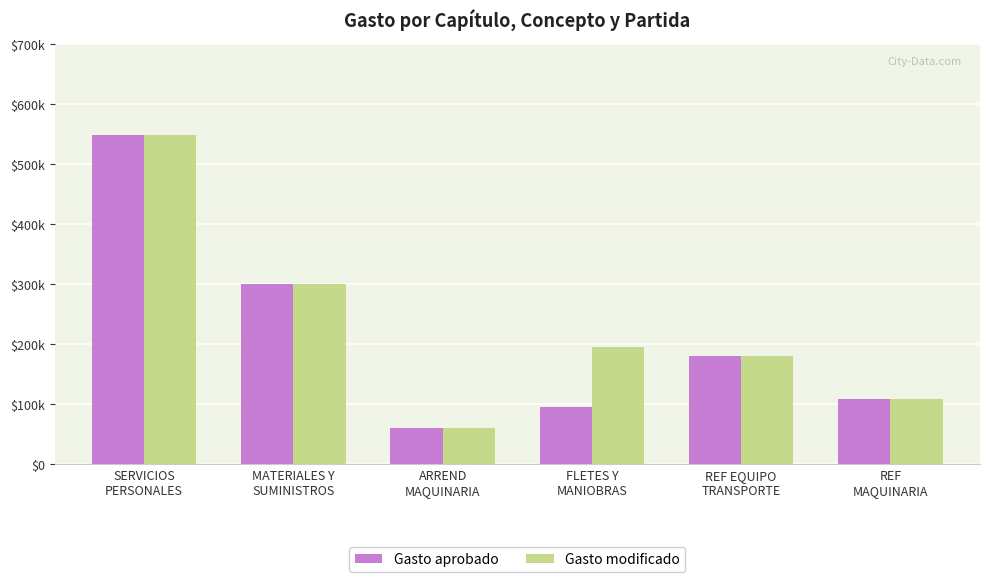

What is the label of the 5th bar from the left?

REF EQUIPO
TRANSPORTE